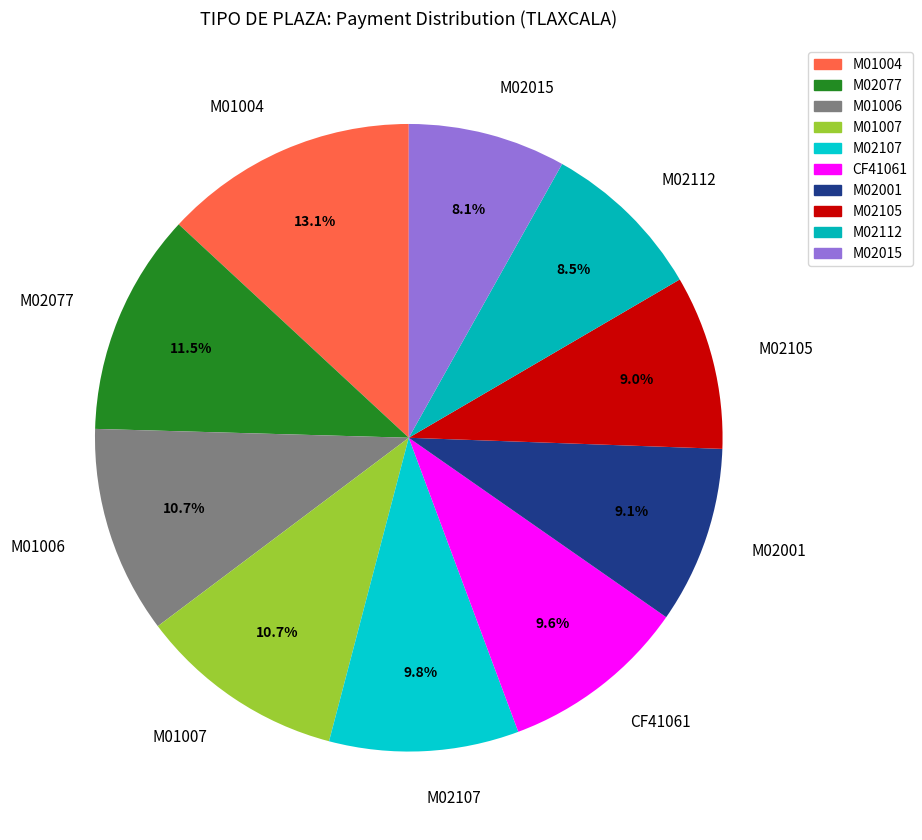

What is the ratio of the value at M01006 to the value at M02015?

1.3